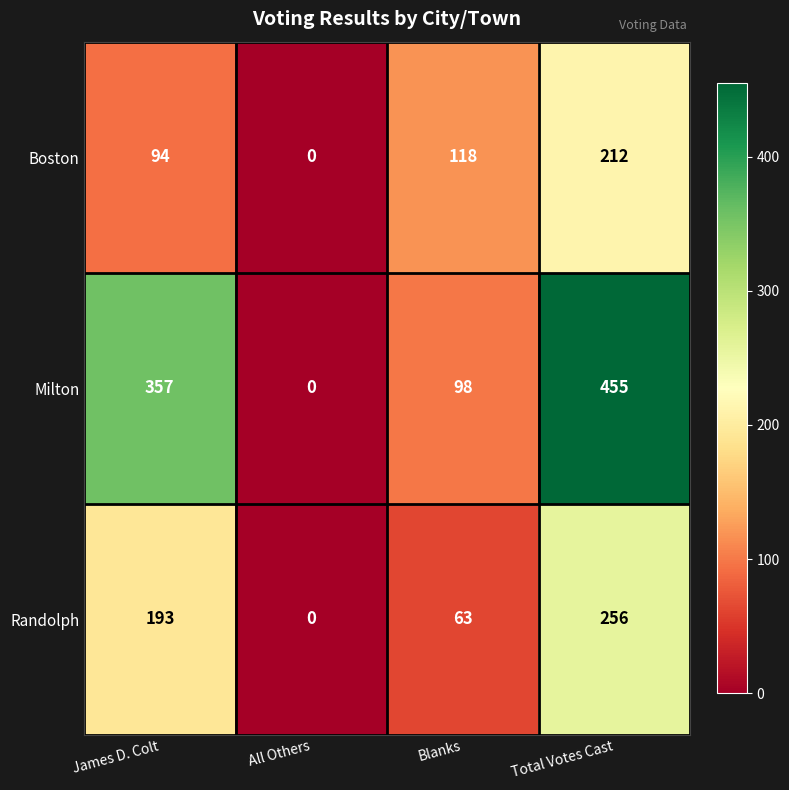

List the series in order of their overall mean, lowest first.

Boston, Randolph, Milton